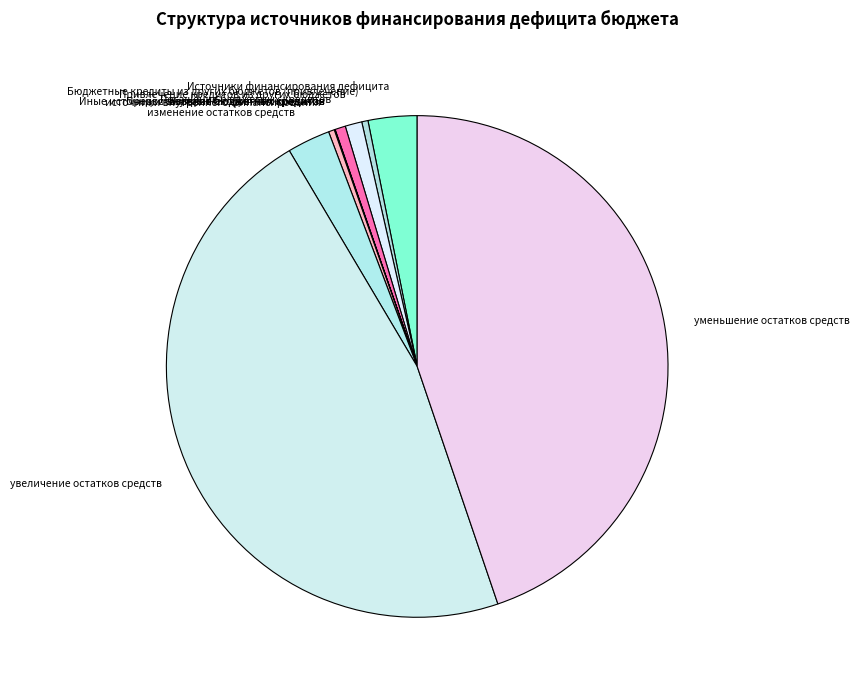

Which category has the biggest portion of the pie?

увеличение остатков средств